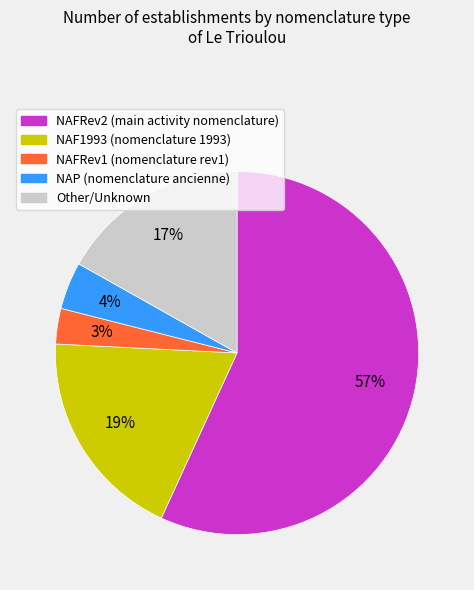

To the nearest percent, what portion does NAFRev1 (nomenclature rev1) represent?

3%